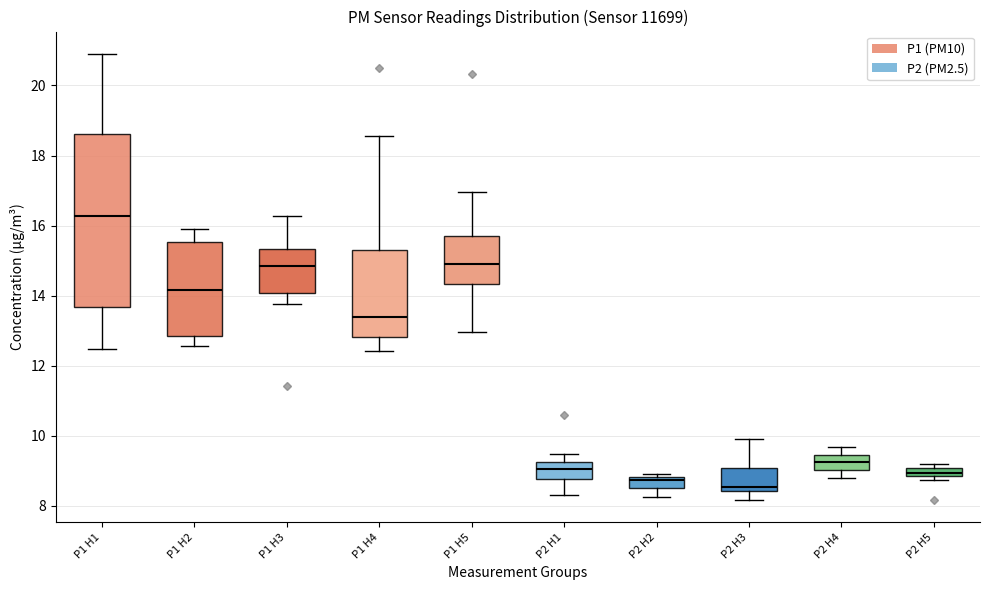

Where is the upper edge of the box for P1 H4 on the y-axis? The values are not printed on the chart, so give them approximately, as read against the axis.

15.2